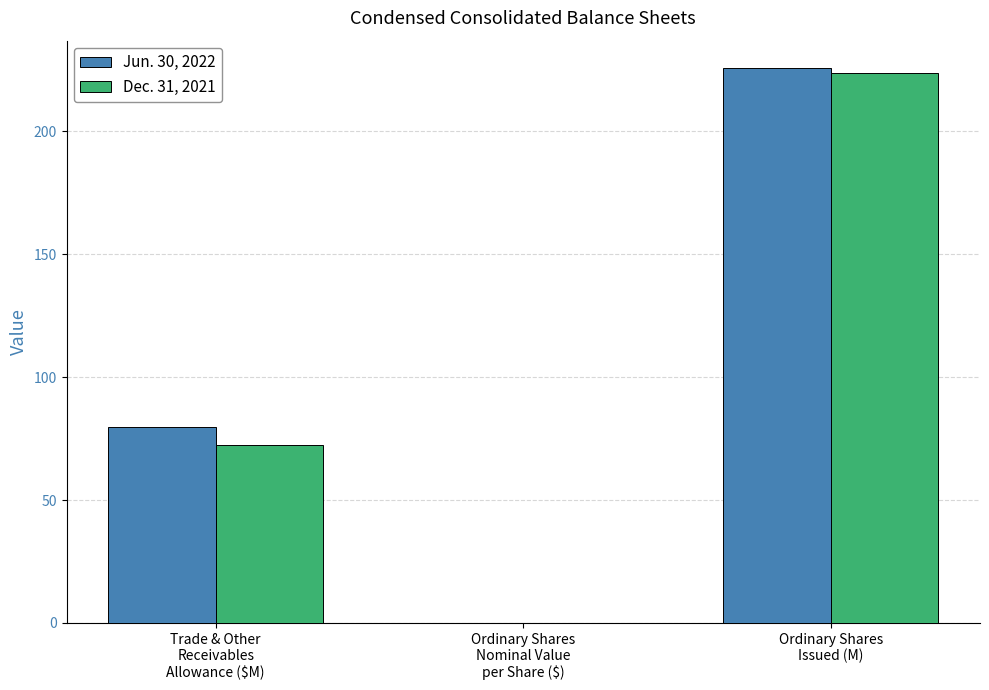

What is the average value of the Jun. 30, 2022 series?

101.9